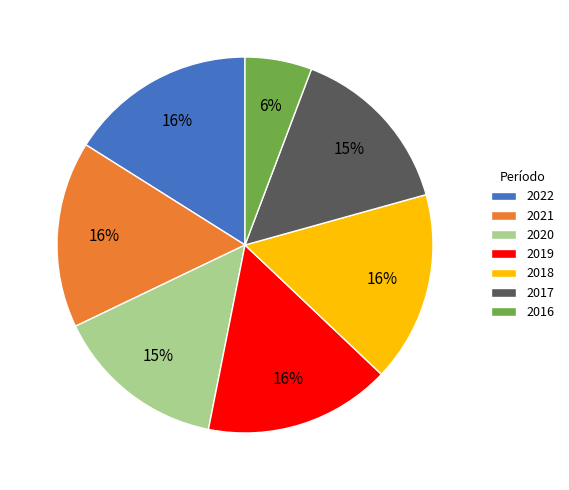

Combined, do 2022 and 2021 account for over 50%?

No